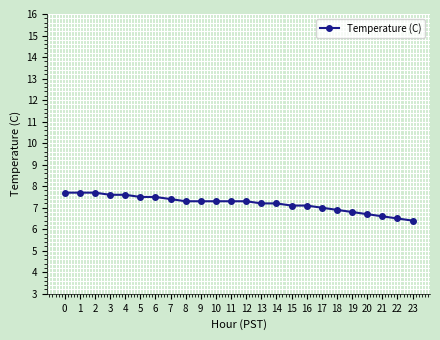

Reading right to left, list all the values displayed in this chart.

6.4	6.5	6.6	6.7	6.8	6.9	7.0	7.1	7.1	7.2	7.2	7.3	7.3	7.3	7.3	7.3	7.4	7.5	7.5	7.6	7.6	7.7	7.7	7.7